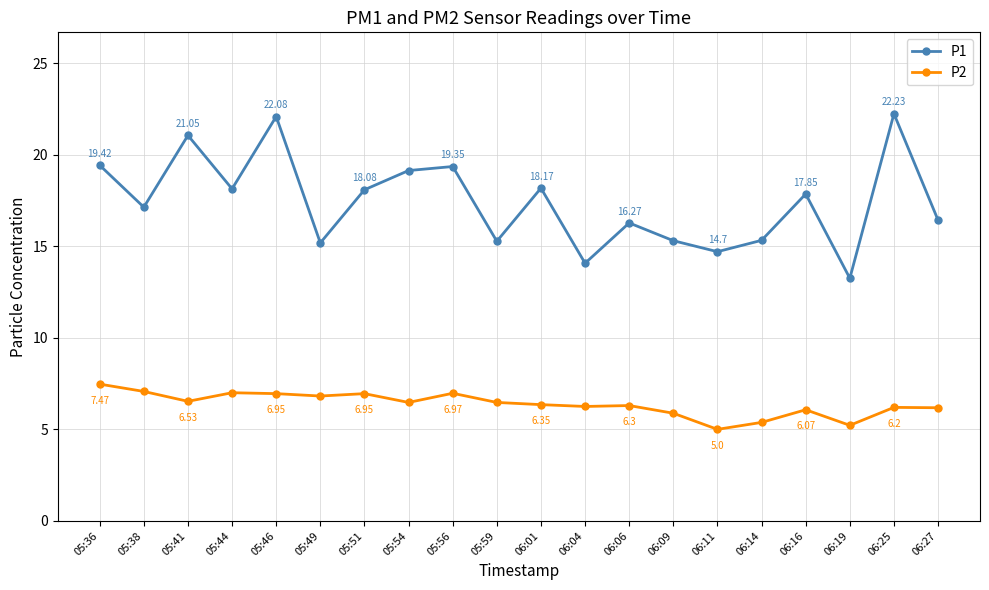

What are all the series names shown in the legend?

P1, P2